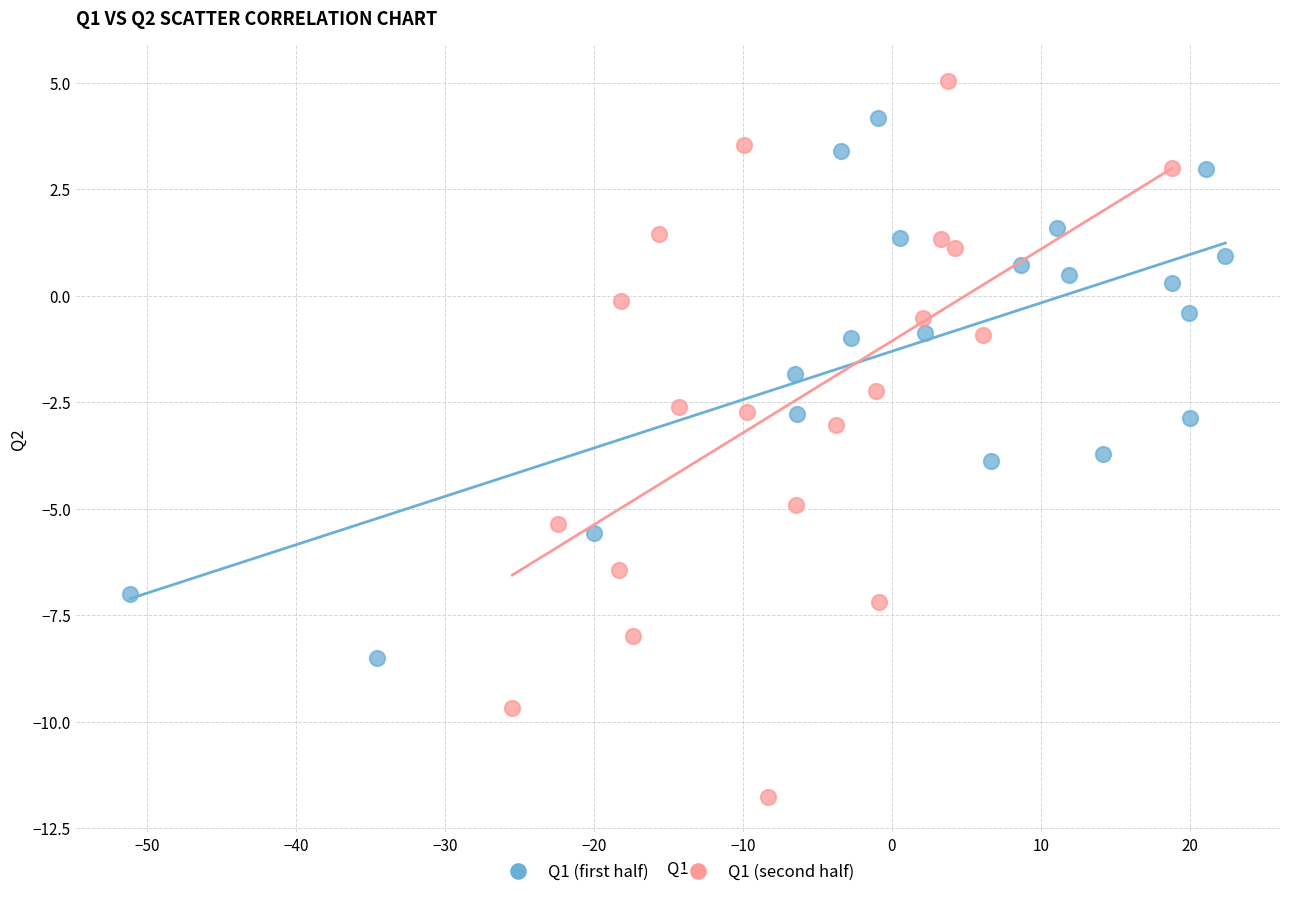

Which series has the largest Y range (max minus min)?

Q1 (second half)